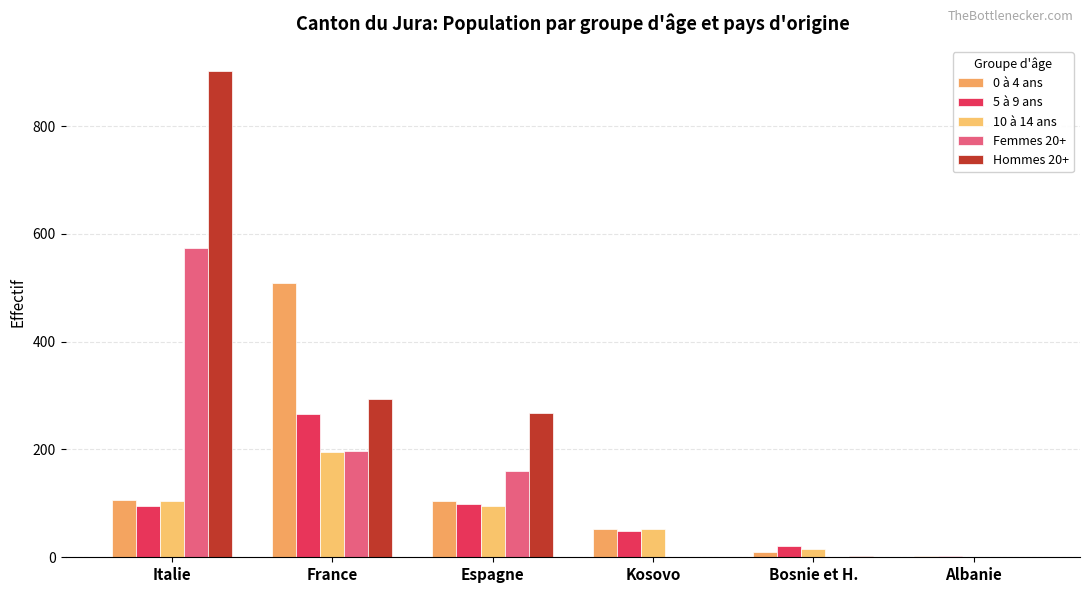

How many series are shown in this chart?

5